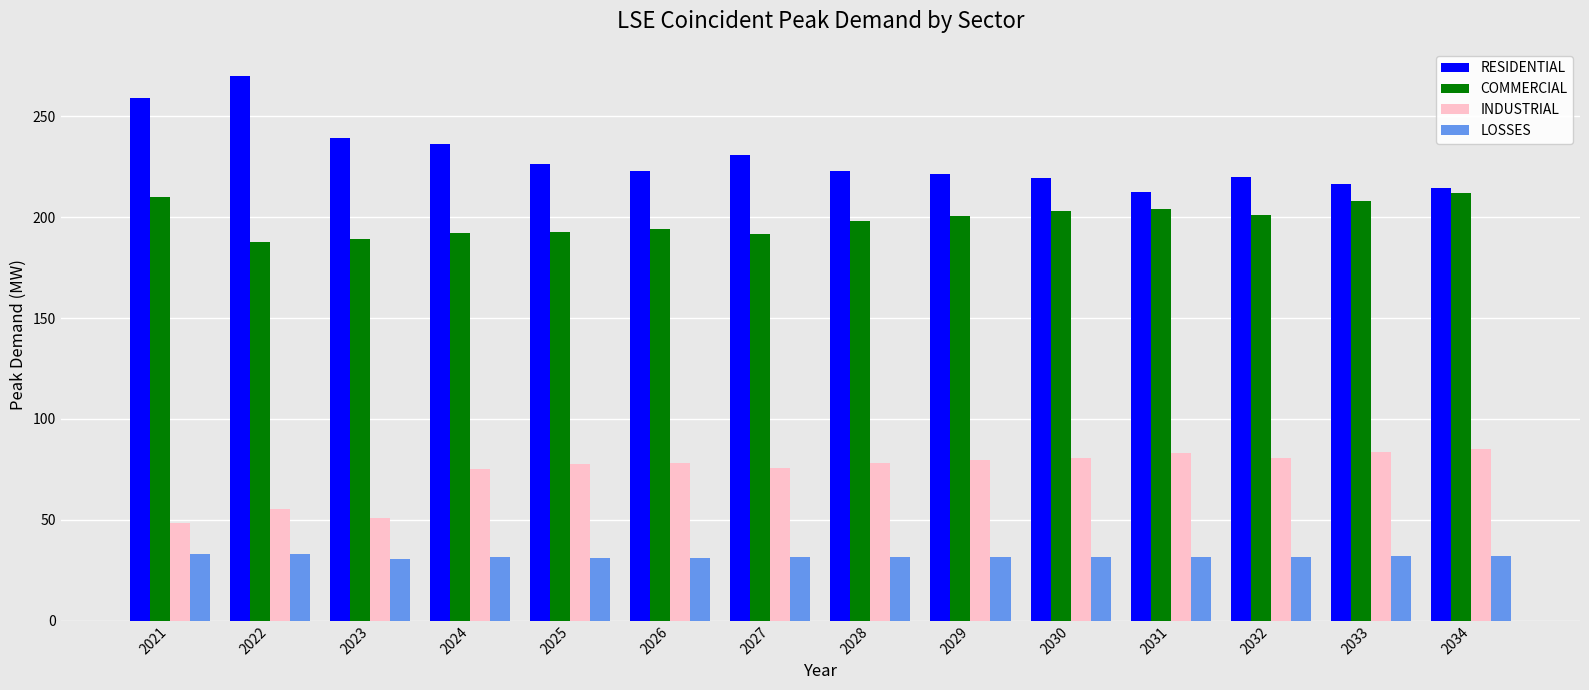

What is the sum of all RESIDENTIAL values?

3211.2